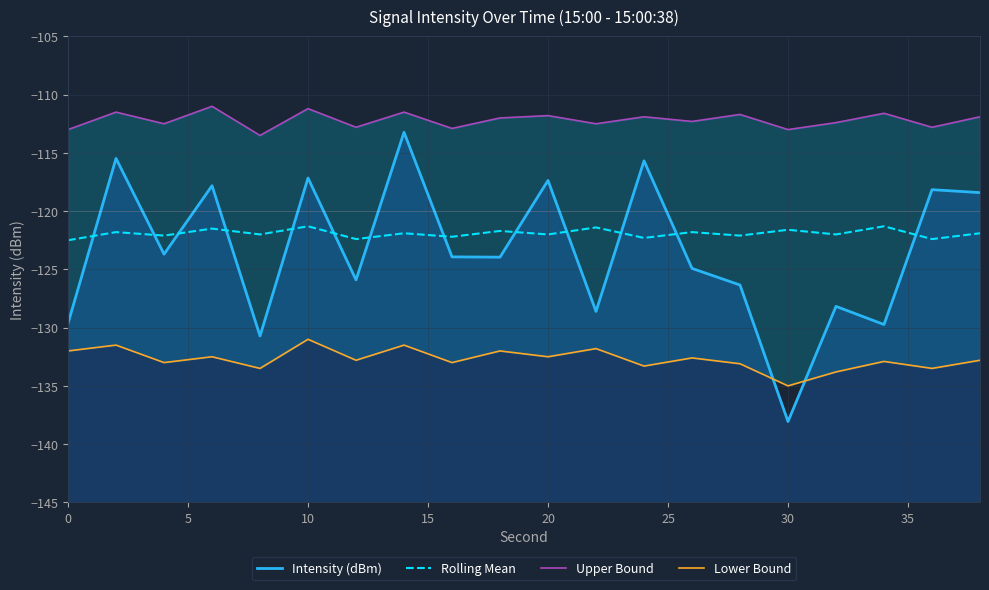

What are all the series names shown in the legend?

Intensity (dBm), Rolling Mean, Upper Bound, Lower Bound